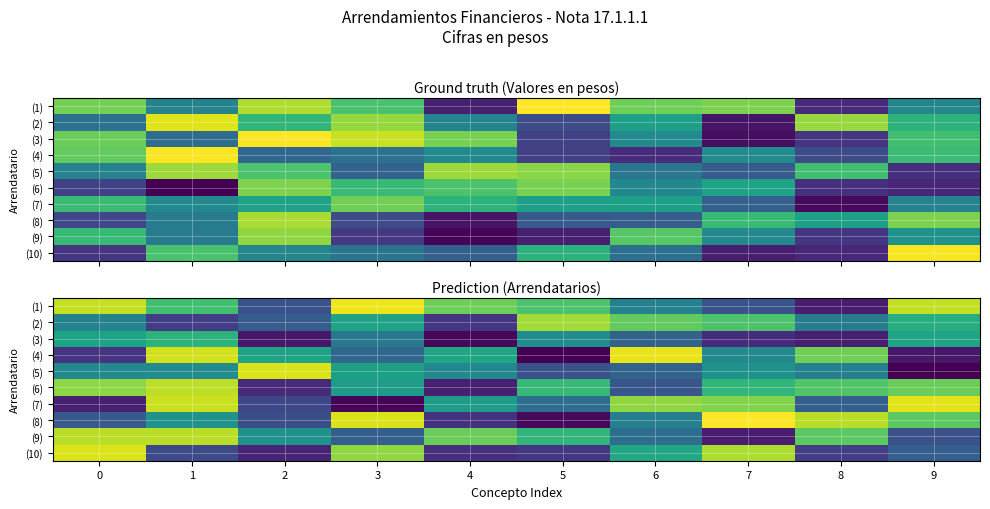

What is the difference between the second highest and second lowest values in the (8) series?

0.2